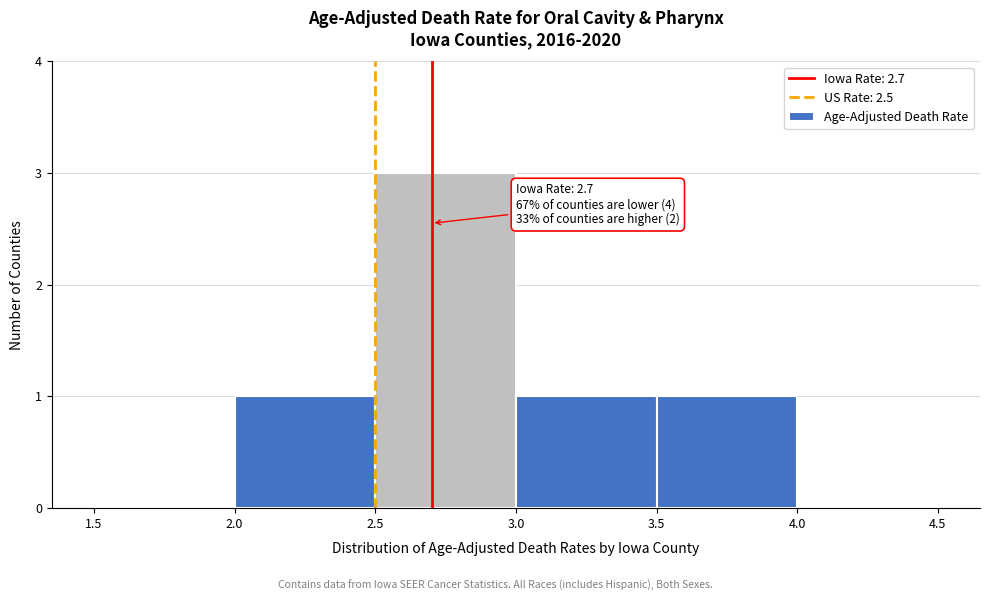

Over which range of the x-axis is the bar tallest?

2.5 to 3.0